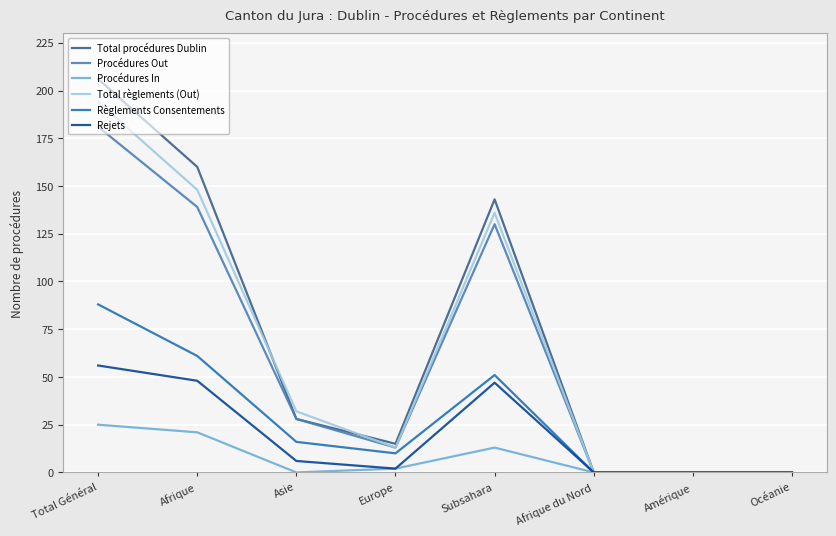

Does the chart display data point markers on the line(s)?

No